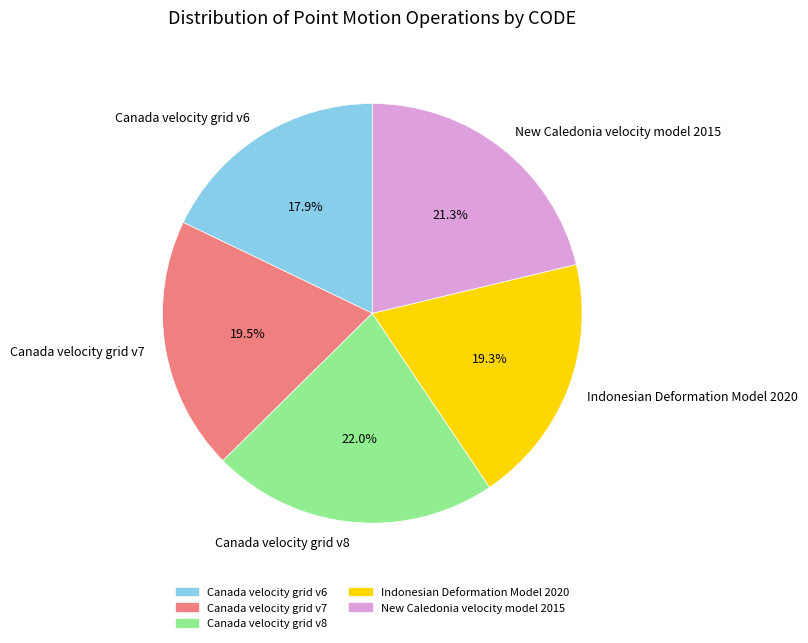

How many slices are in this pie chart?

5